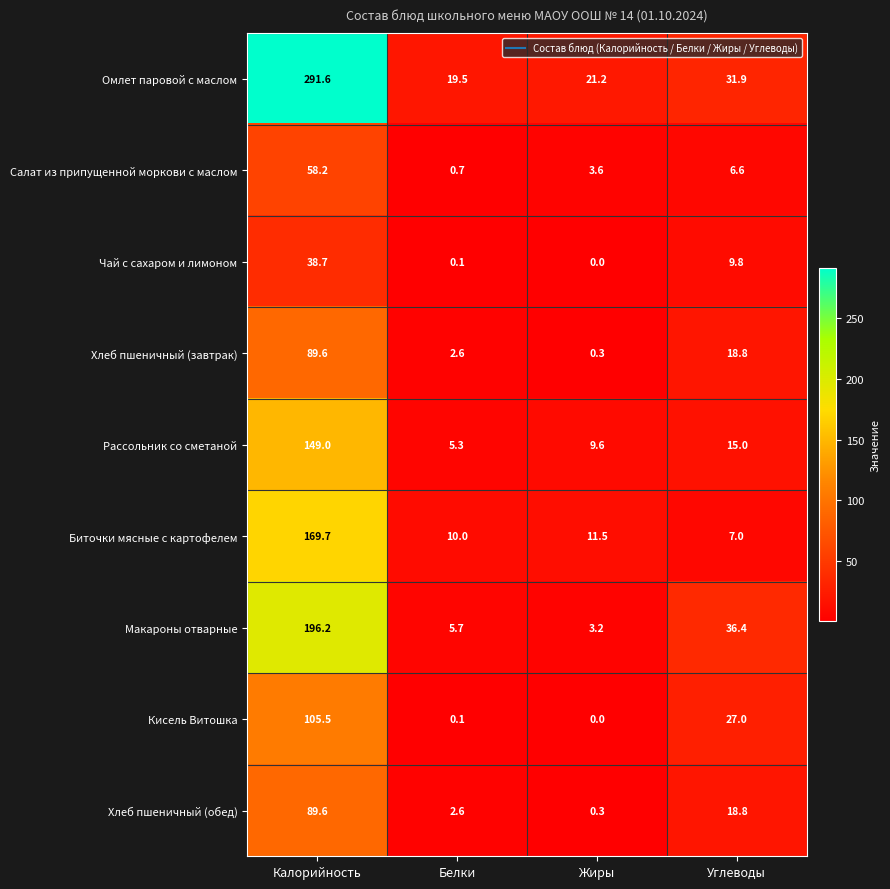

Which series changed the most between Белки and Жиры?

Рассольник со сметаной